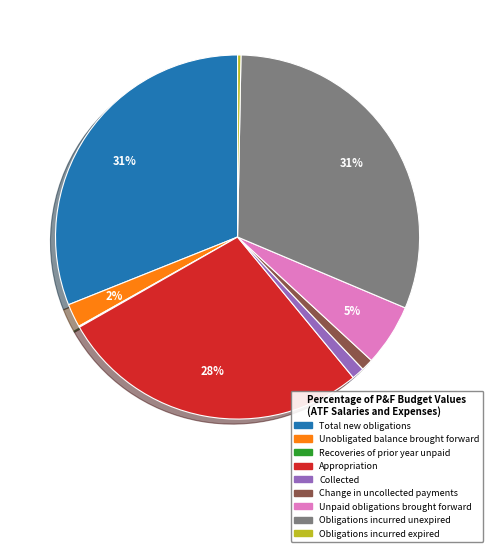

To the nearest percent, what percentage of the pie is Total new obligations?

31%